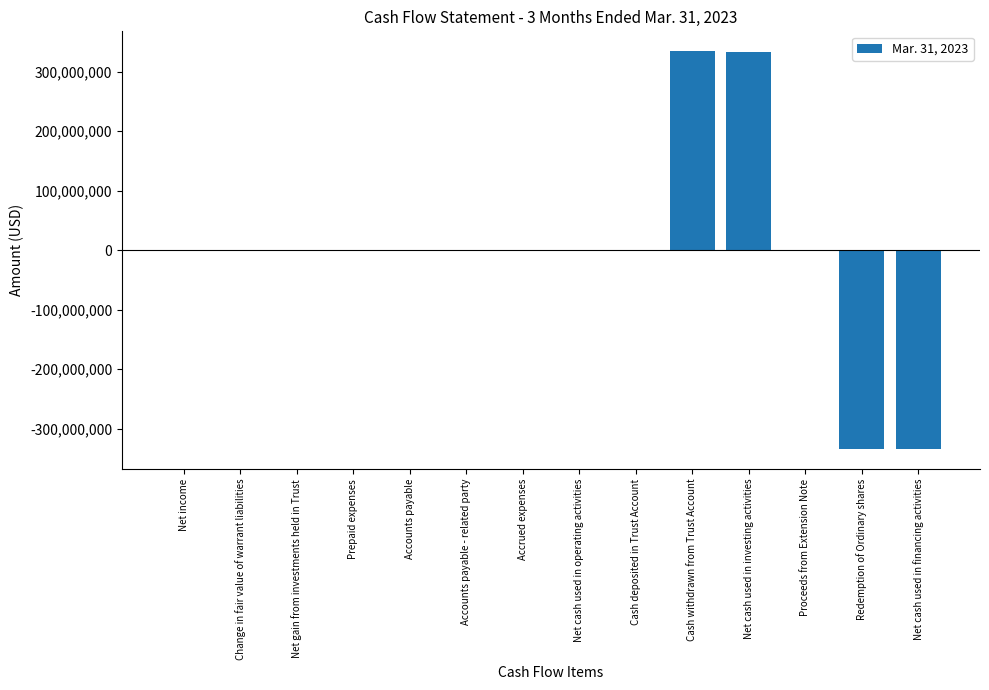

Count the number of data series in this chart.

1